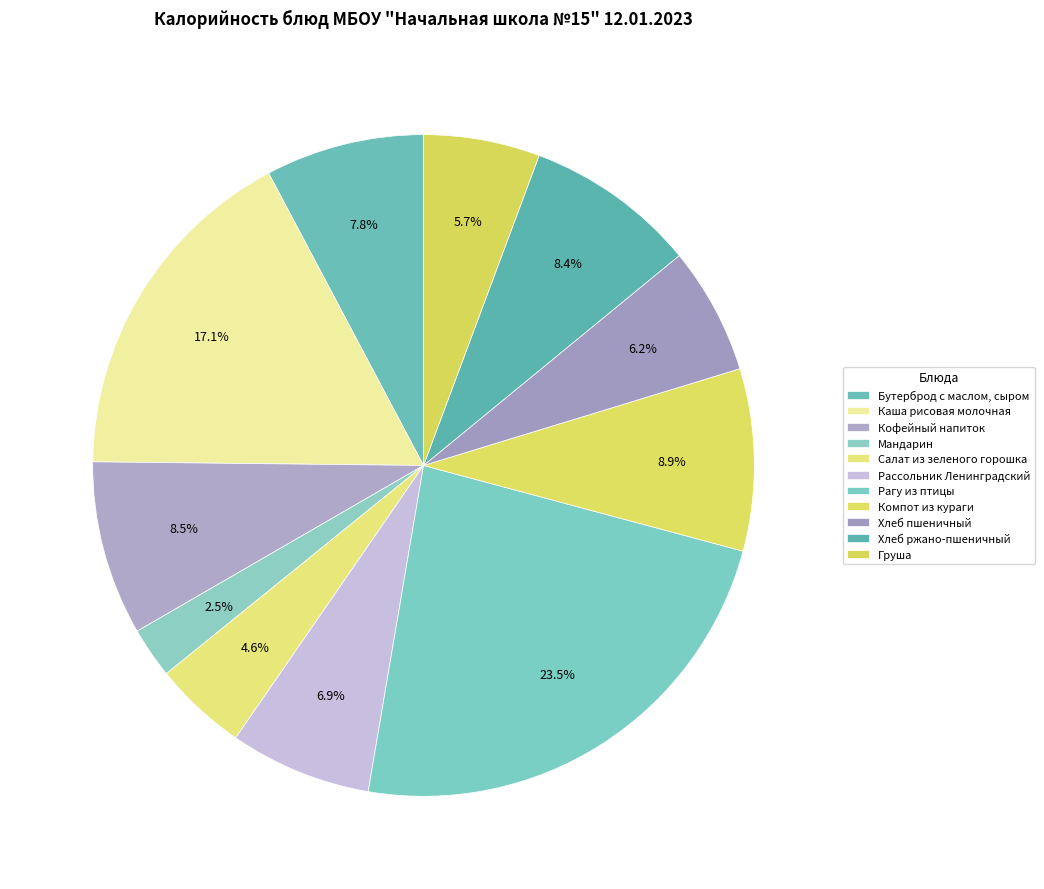

To the nearest percent, what is the difference between the Груша and Компот из кураги slice percentages?

3%